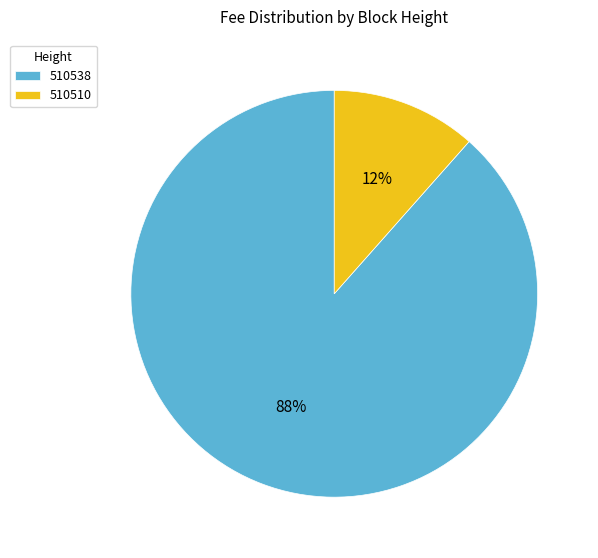

What percentage is the 510510 slice, to the nearest percent?

12%